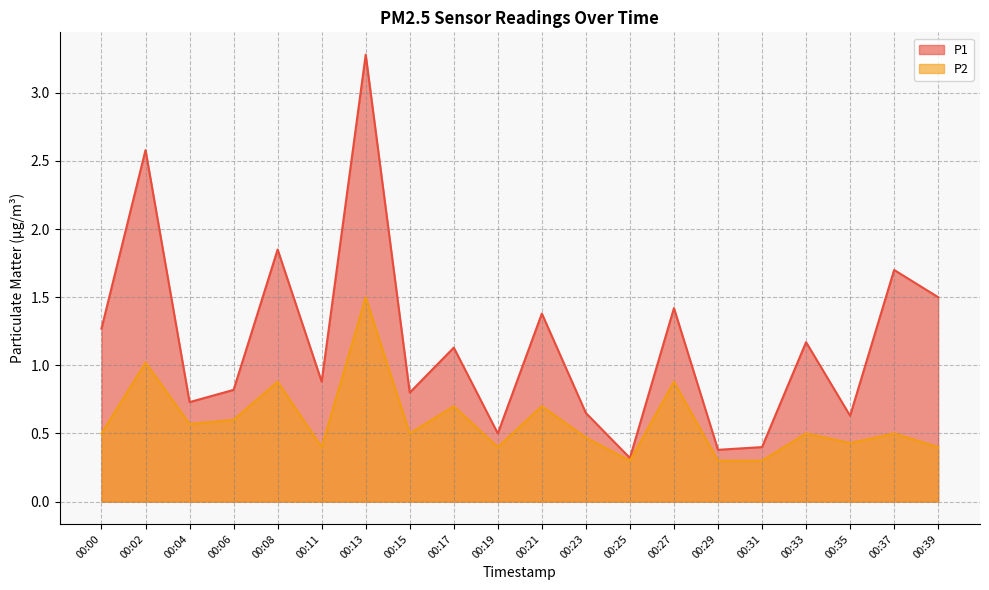

List the labels in order of P2 value, largest first.

00:13, 00:02, 00:08, 00:27, 00:17, 00:21, 00:06, 00:04, 00:00, 00:15, 00:33, 00:37, 00:23, 00:35, 00:11, 00:19, 00:39, 00:25, 00:29, 00:31